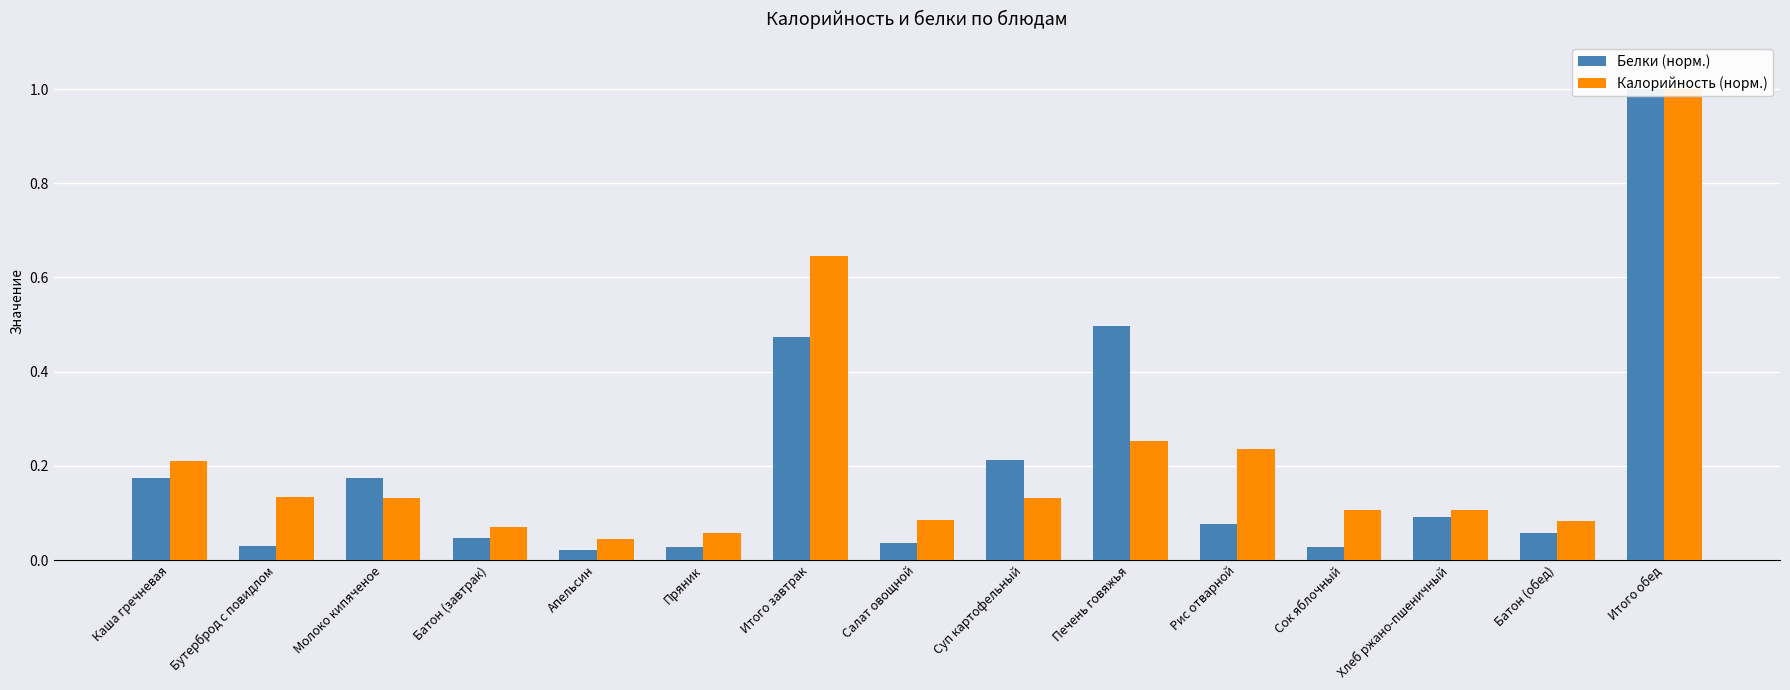

What is the difference between the Белки (норм.) values at Каша гречневая and Хлеб ржано-пшеничный?

0.1